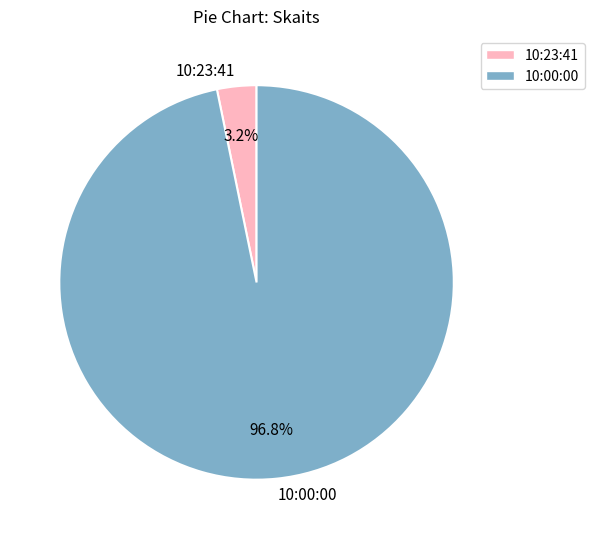

How many segments does this pie chart have?

2